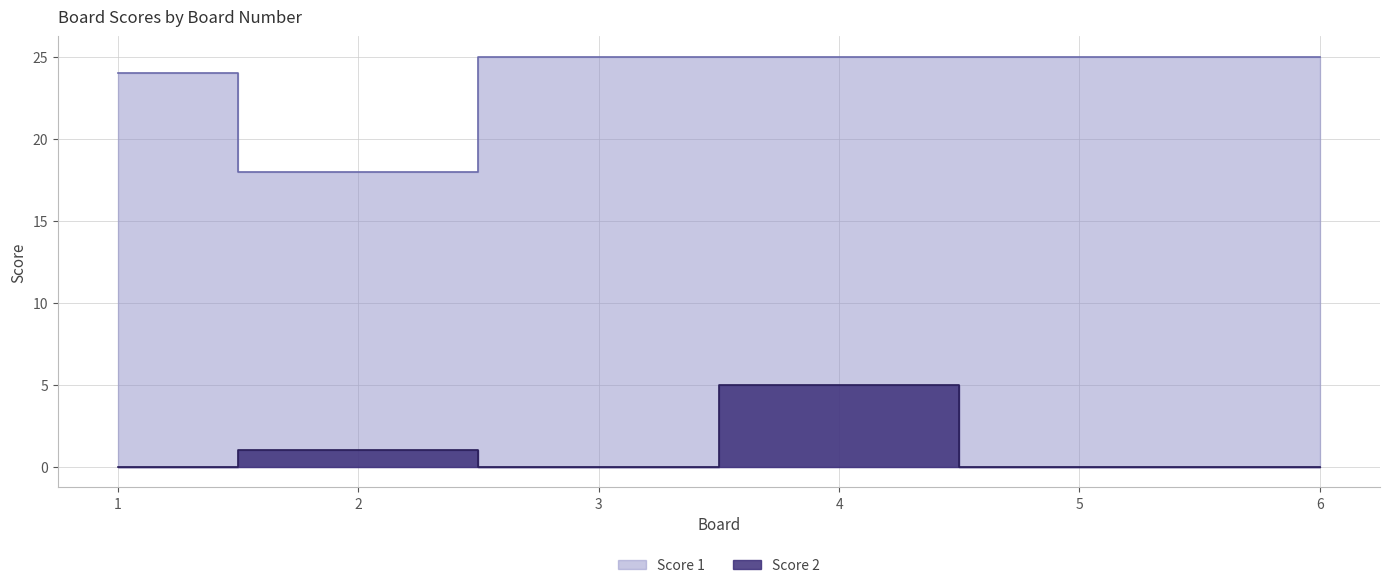

Which series changed the most between 2 and 4?

Score 1